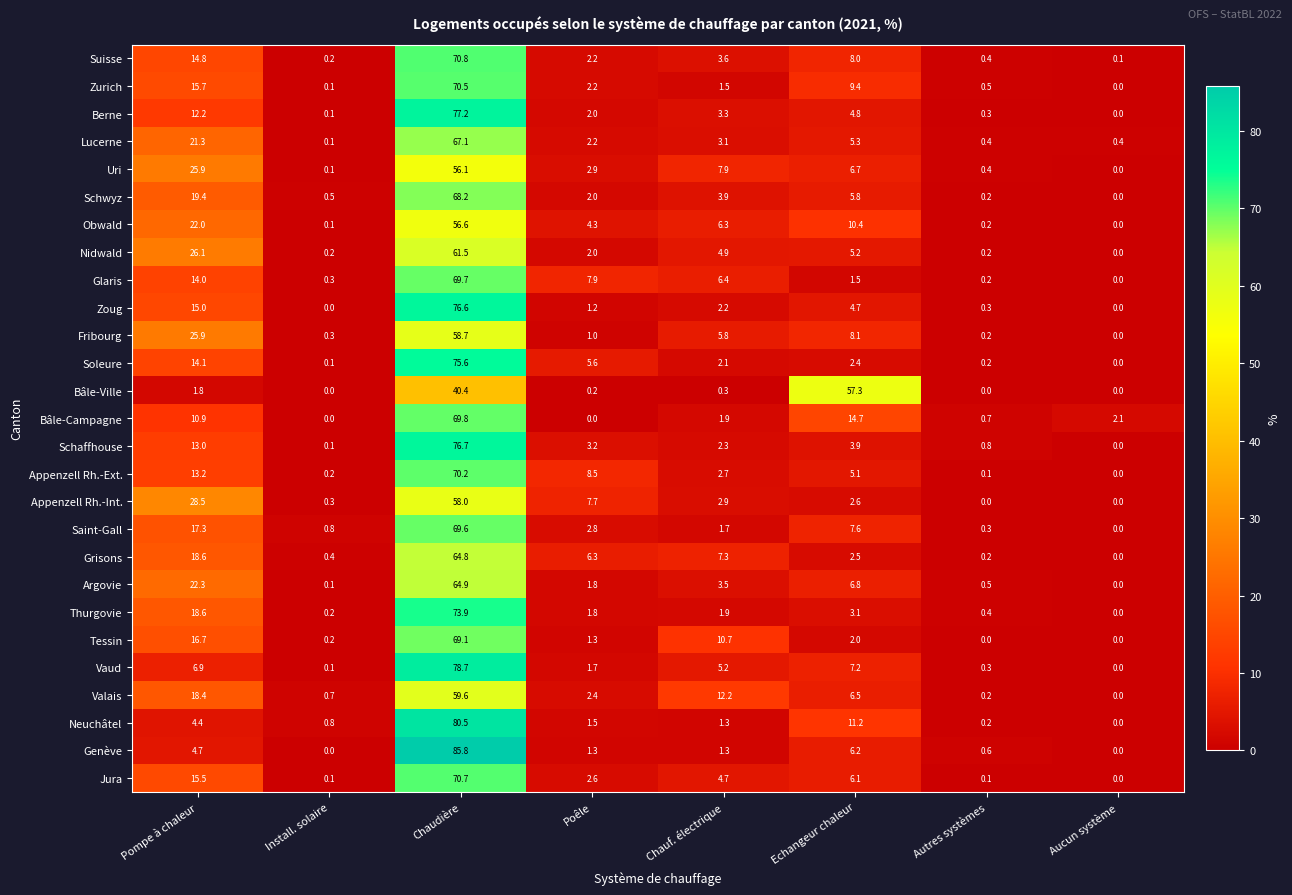

At which category is the sum across all series the highest?

Chaudière